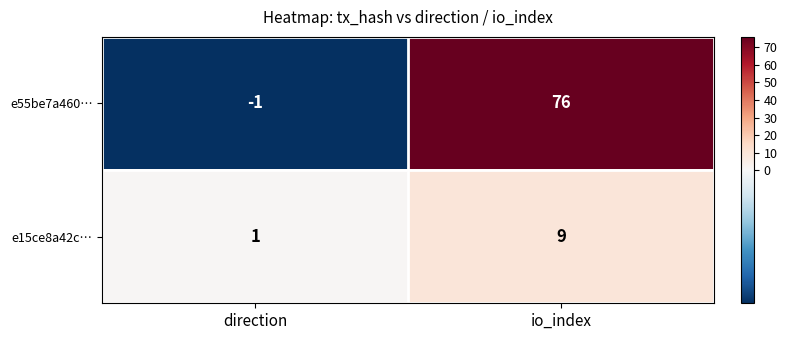

Is it true that e15ce8a42c… equals 5 at io_index?

False